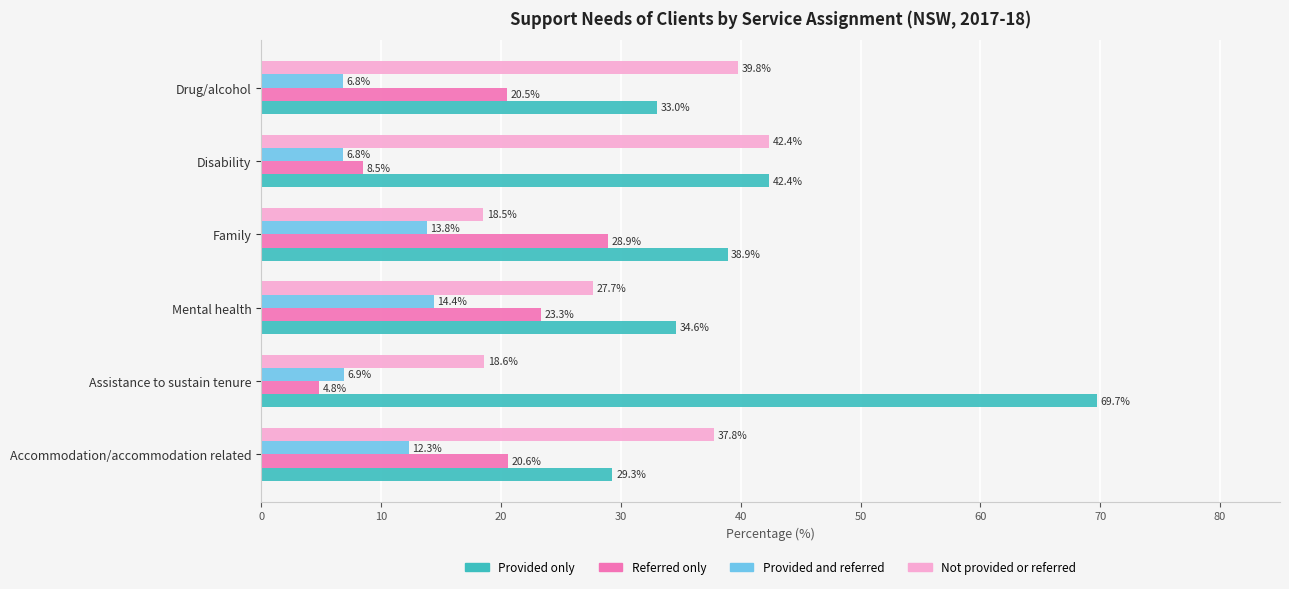

How many series are shown in this chart?

4